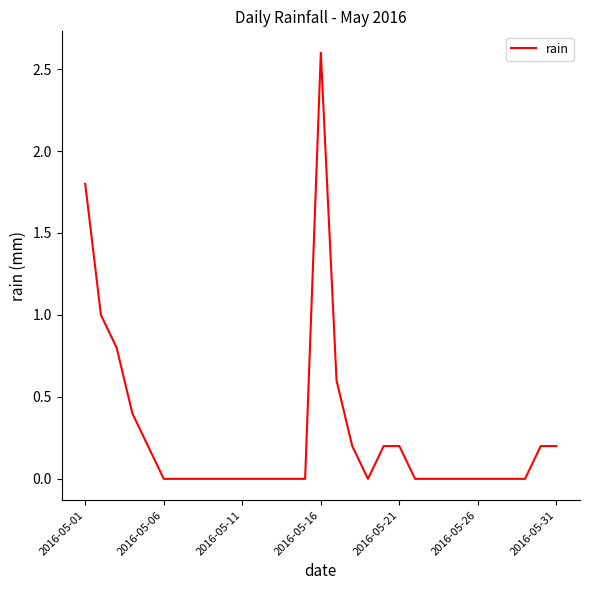

What is the average value?

0.3